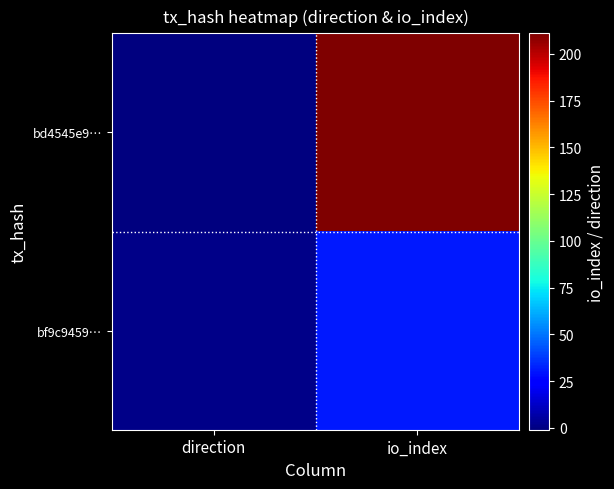

What is the greatest value displayed?

211